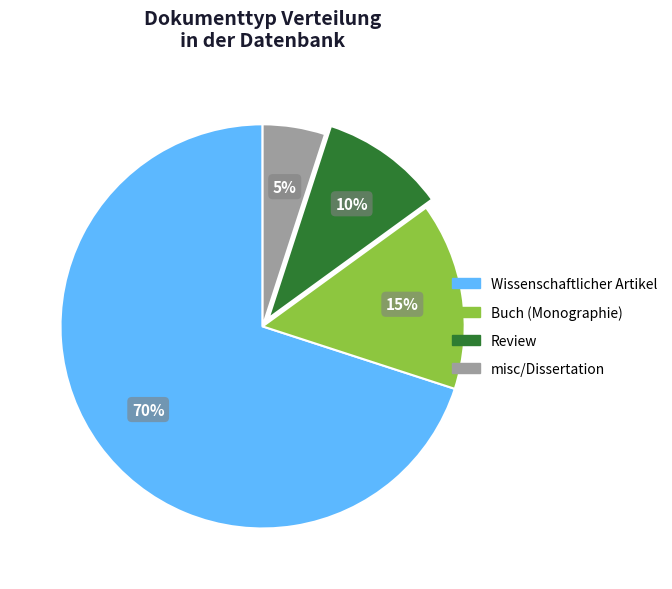

To the nearest percent, what is the difference between the Buch (Monographie) and Review slice percentages?

5%